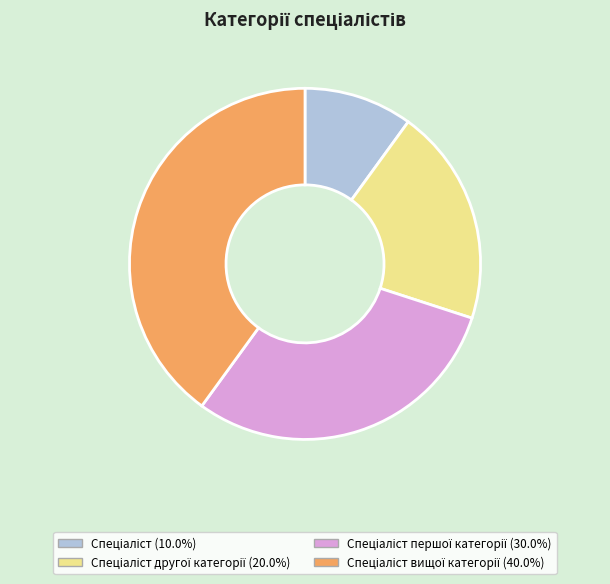

Is there any slice that represents more than half of the pie?

No